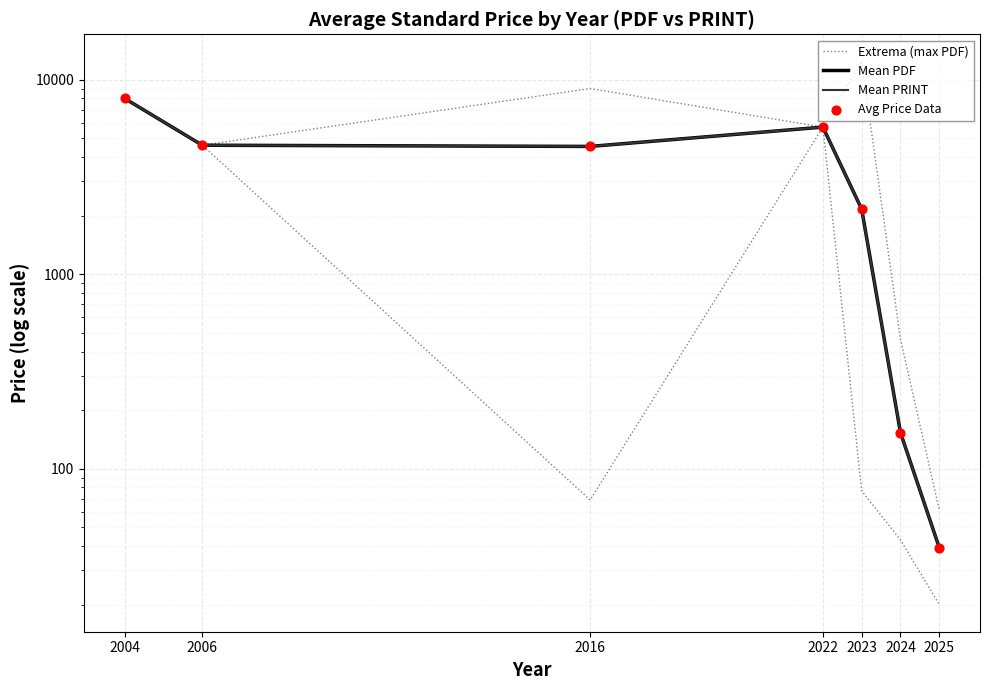

Which series contains the lowest Y value?

Mean PDF